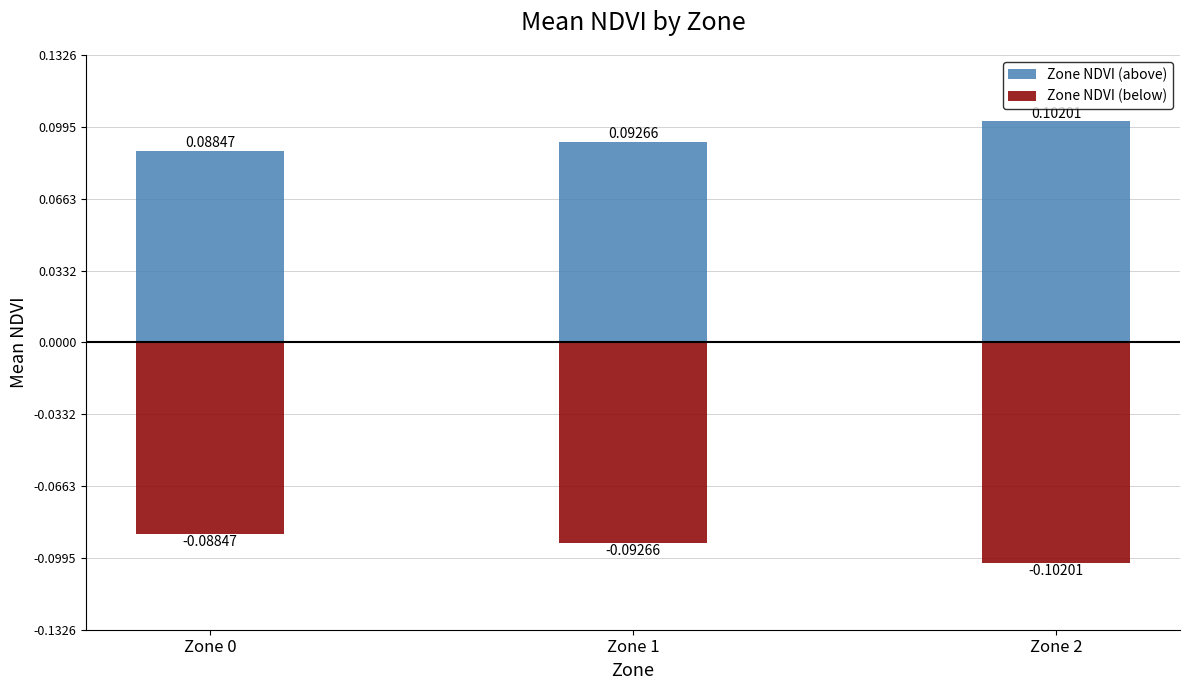

Reading left to right, what are all the values shown in this chart?

Zone NDVI (above): Zone 0=0.1	Zone 1=0.1	Zone 2=0.1
Zone NDVI (below): Zone 0=-0.1	Zone 1=-0.1	Zone 2=-0.1